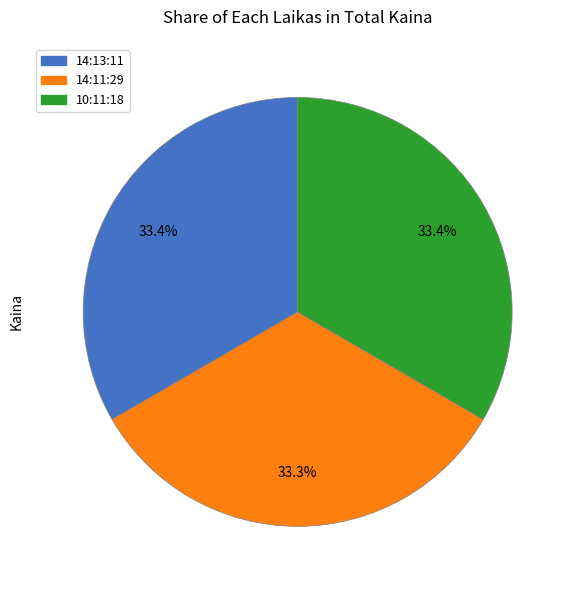

Does any single category account for the majority?

No